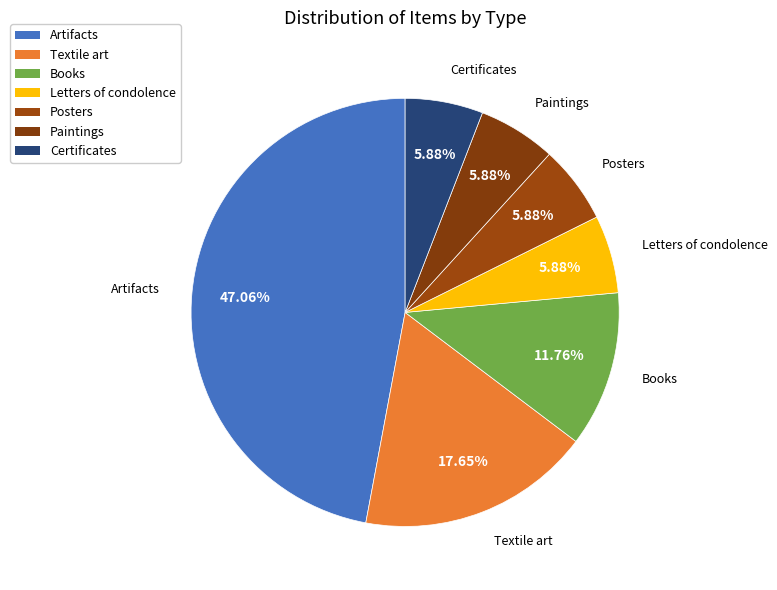

Combined, do Artifacts and Books account for over 50%?

Yes